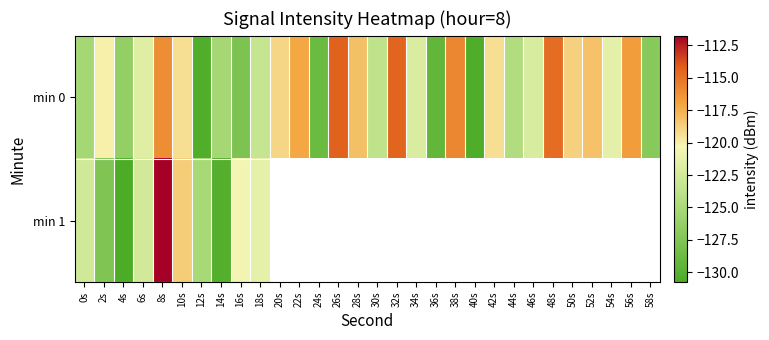

What is the minimum value for min 1?

-130.7